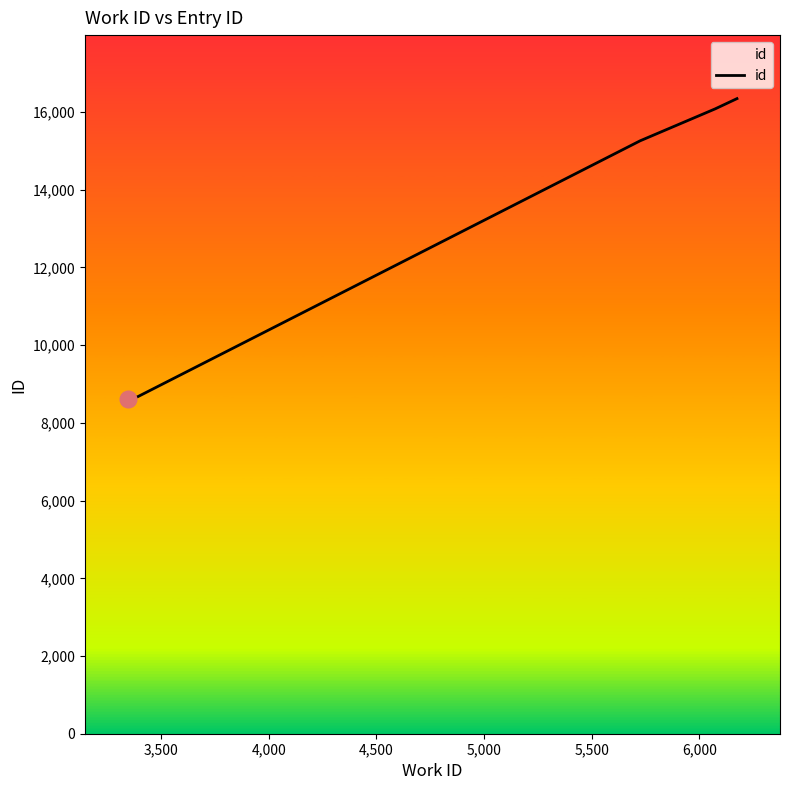

What is the sum of all values?

82292